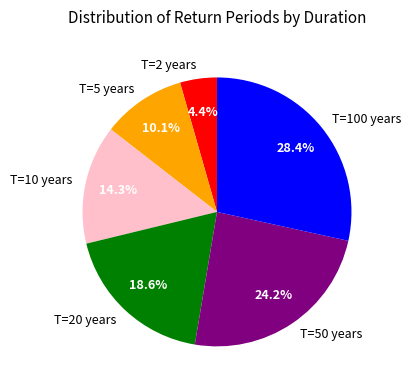

Do T=5 years and T=10 years together represent more than half of the pie?

No